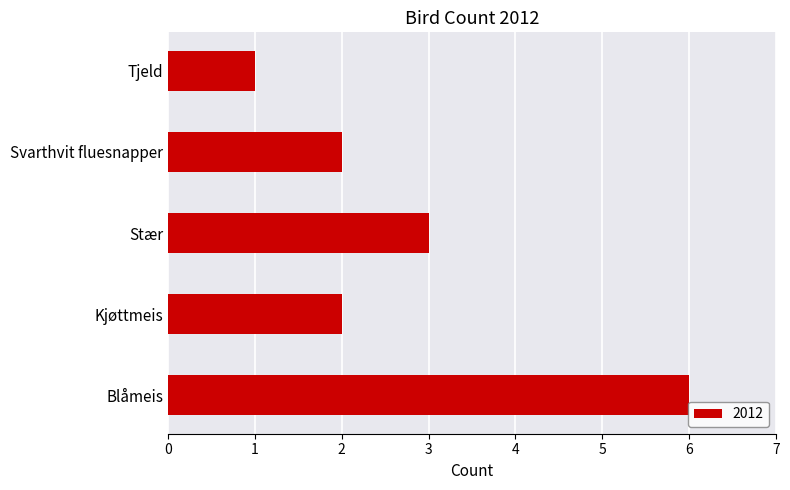

How many distinct data groups are displayed?

1